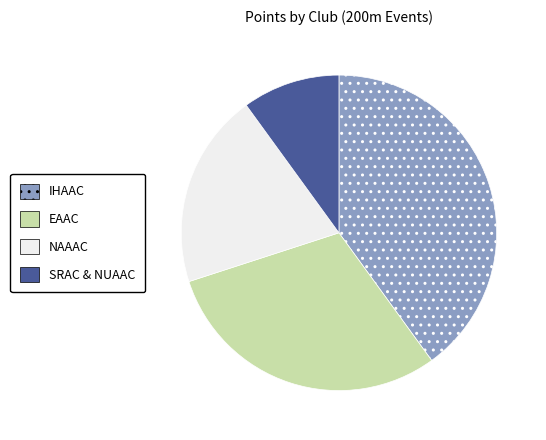

Is NAAAC the majority of the pie?

No